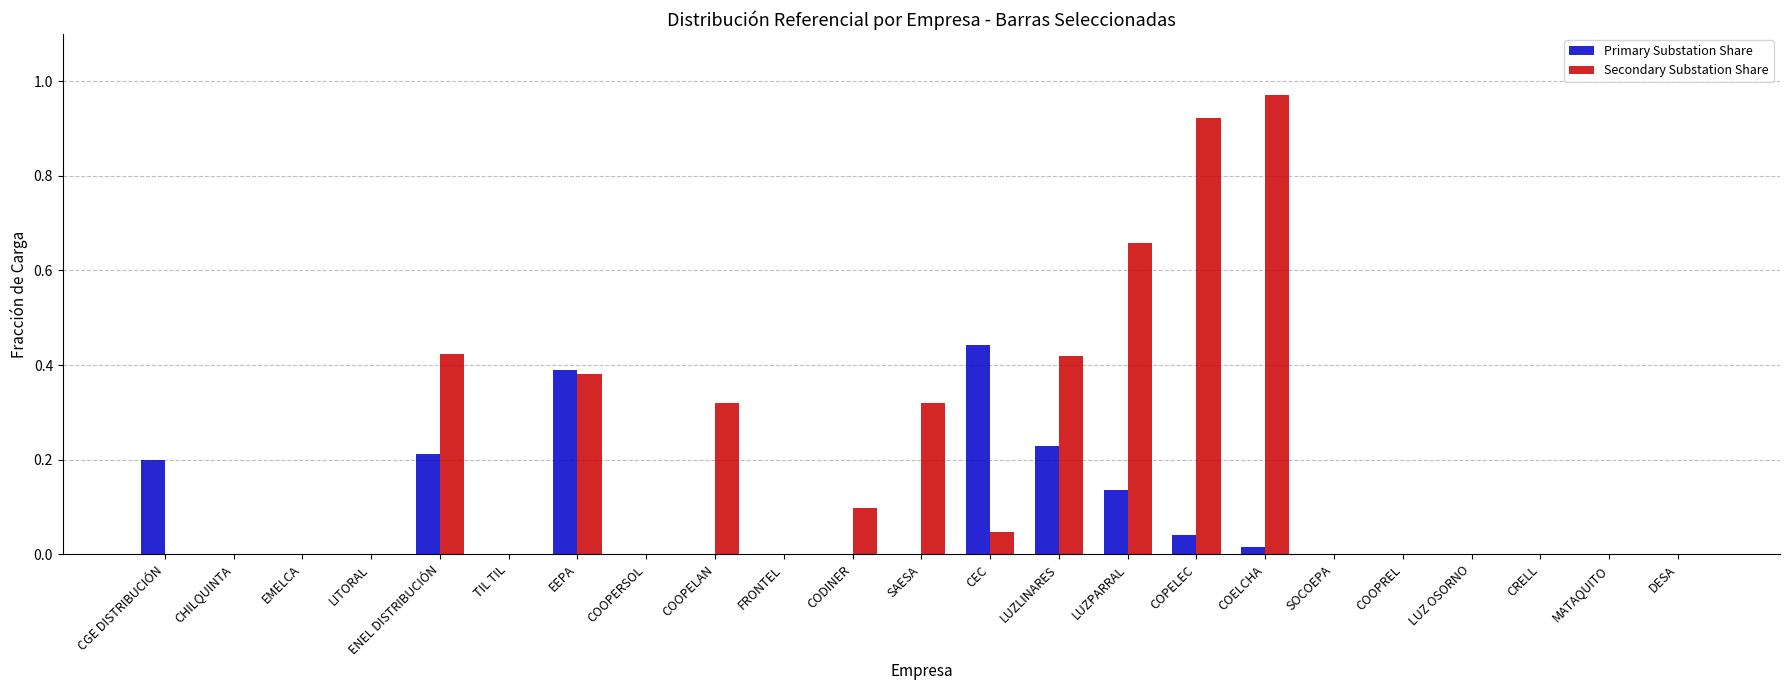

What is the sum of all Secondary Substation Share values?

4.6